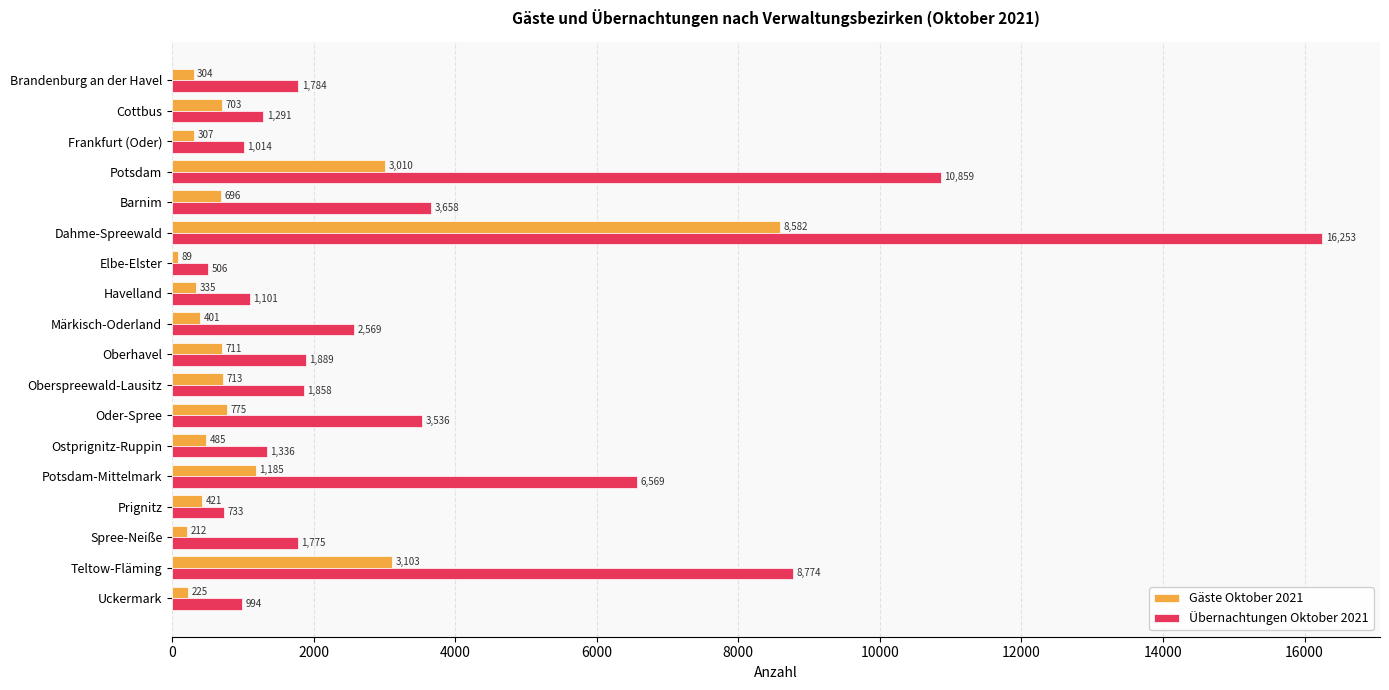

Between Elbe-Elster and Uckermark, which series saw the biggest shift?

Übernachtungen Oktober 2021